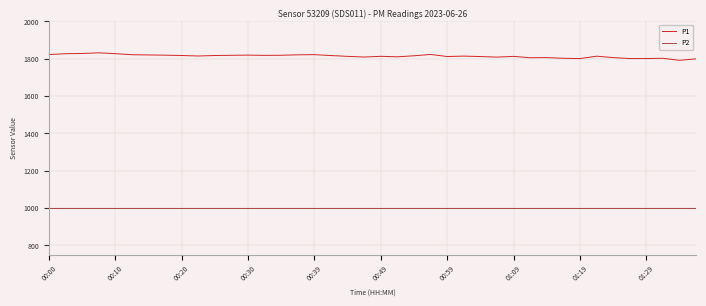

What is the minimum value for P1?

1791.5